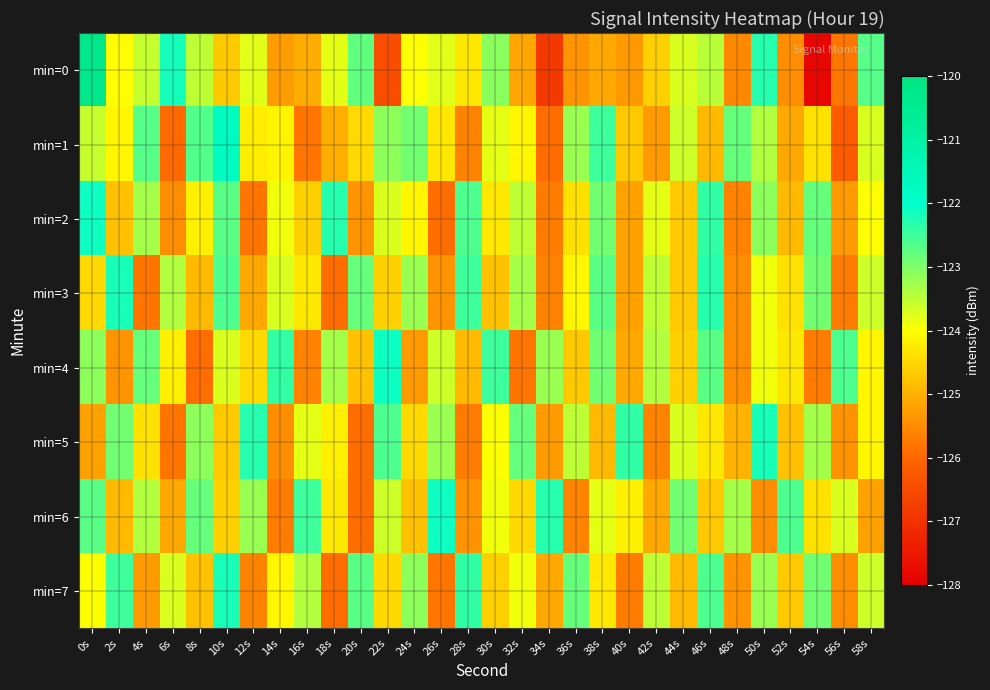

What is the minimum value shown in the chart?

-127.9